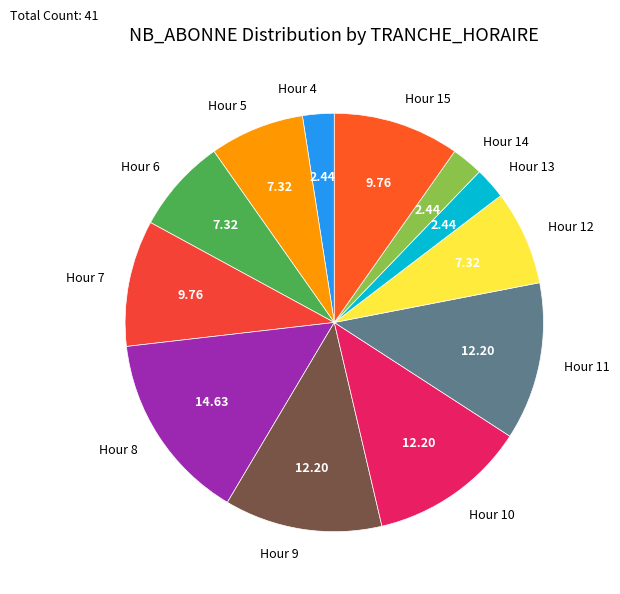

Does Hour 10 account for over 50% of the chart?

No